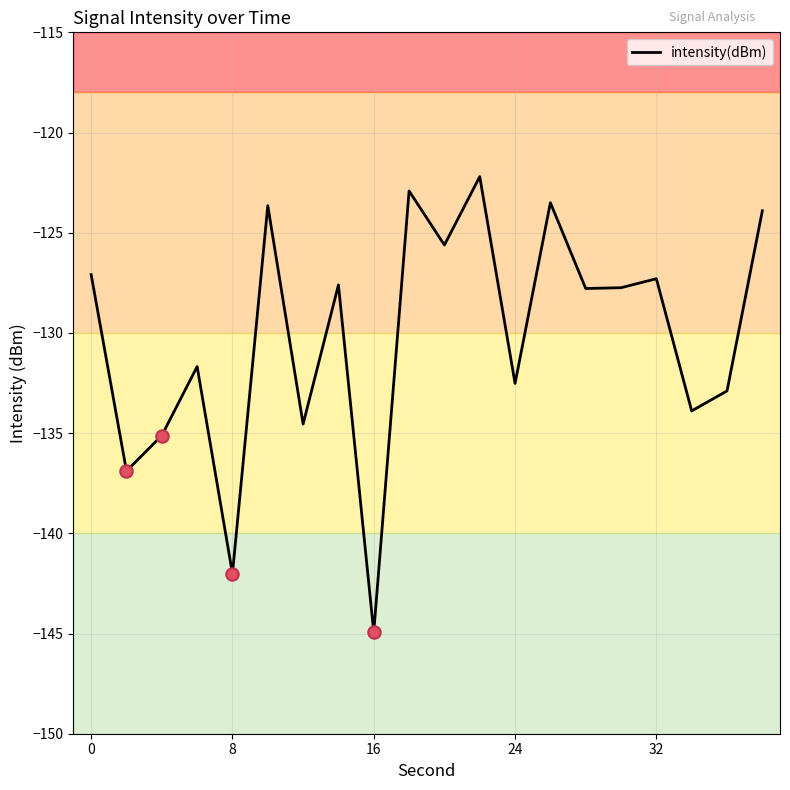

What is the maximum value shown in the chart?

-122.2